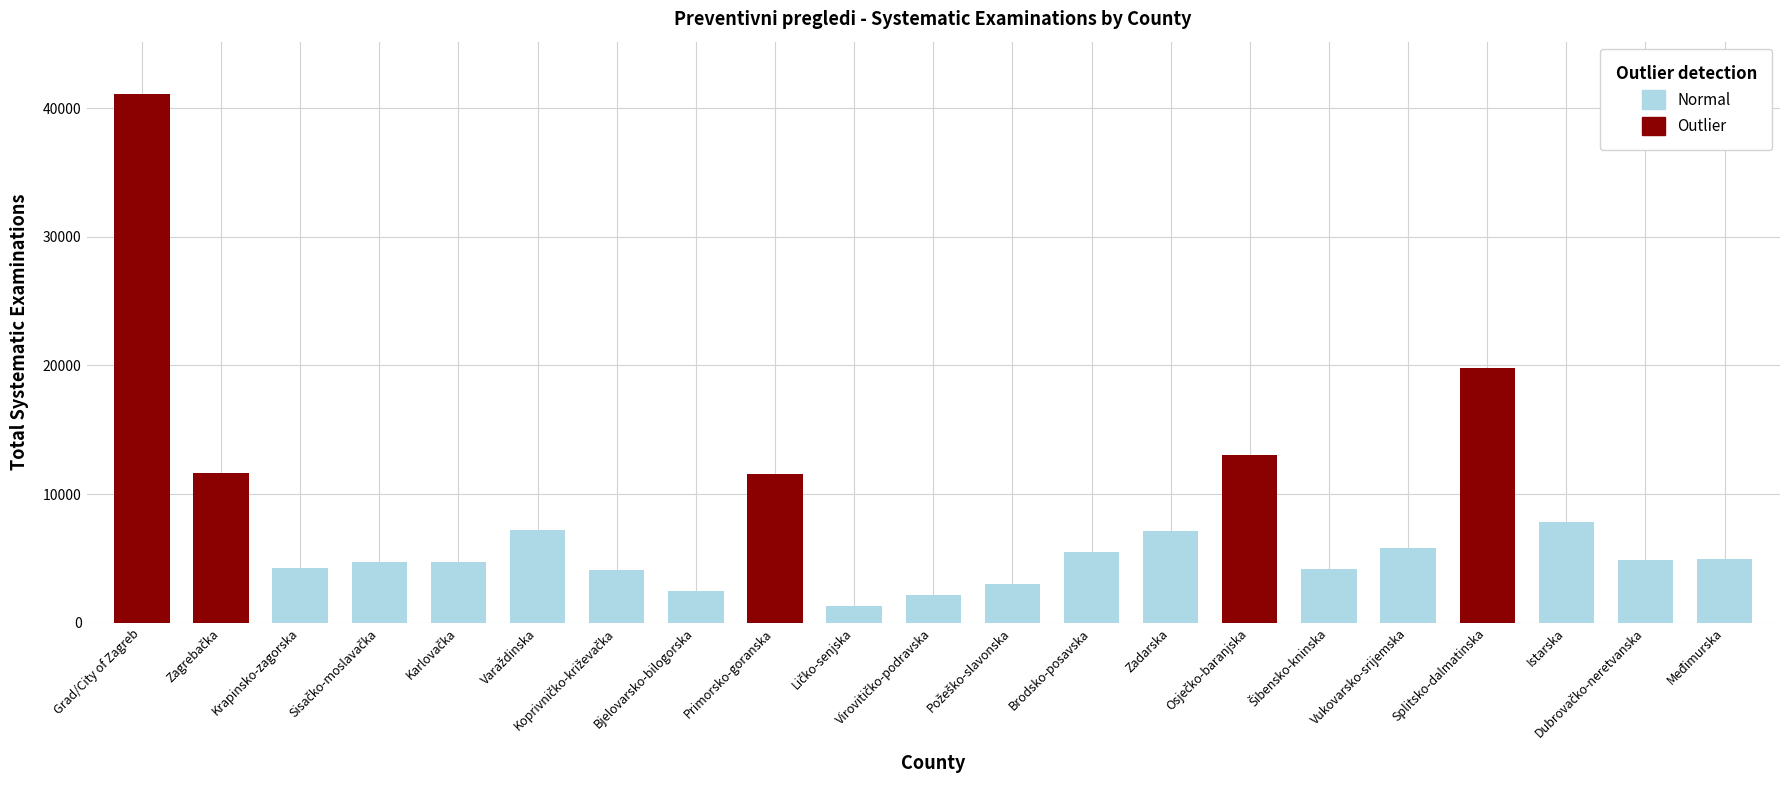

What is the average value?

8158